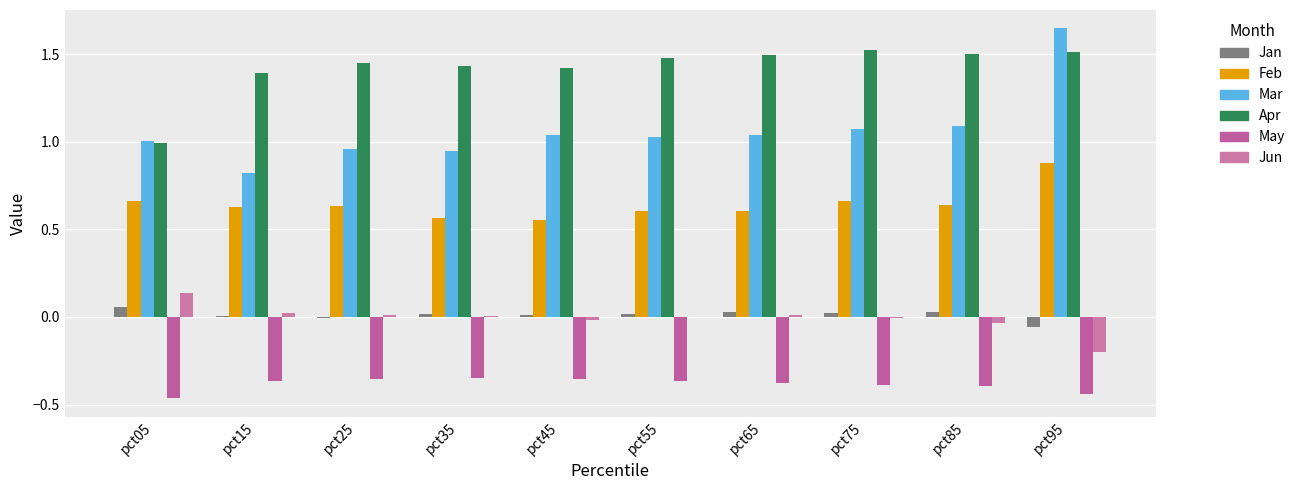

Is the value of Mar at pct25 greater than the value of Apr at pct55?

No